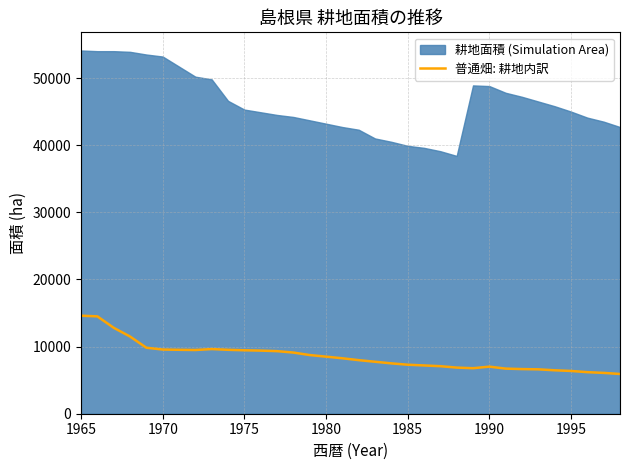

How many interior local peaks (higher than both neighbors) does the data have?

2